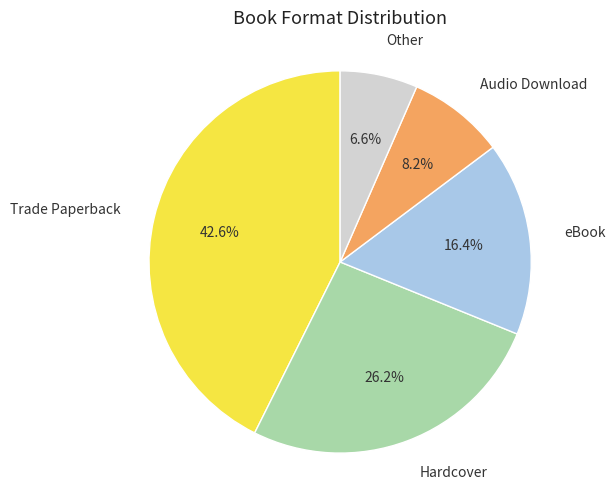

What is the ratio of the value at Trade Paperback to the value at Other?

6.5